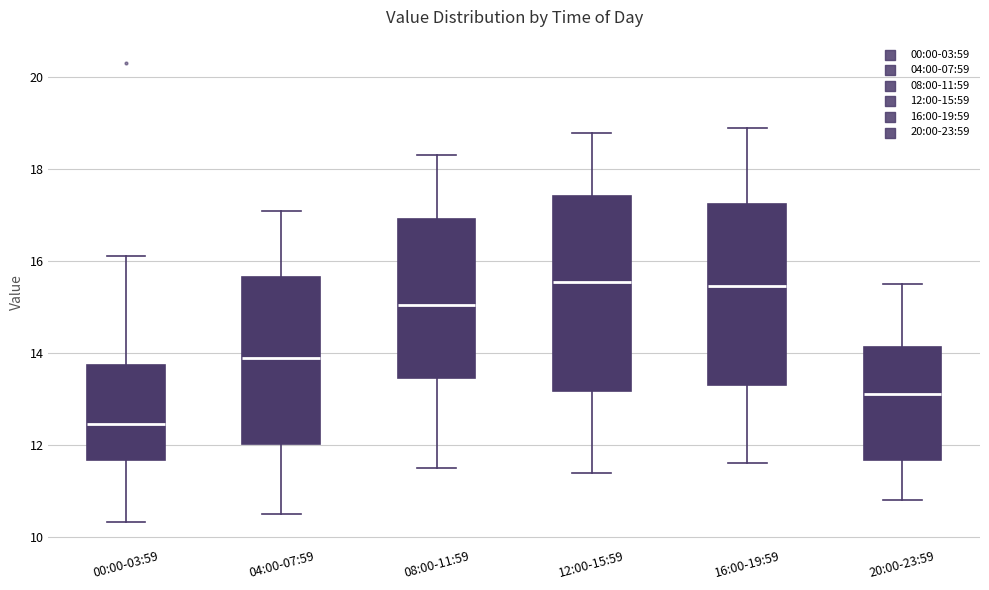

Reading left to right, transcribe this box plot: for each box, give where its median line is, the range the box spans, and where its two whiskers end, as read against the y-axis. The values are not printed on the chart, so give them approximately, as read against the axis.

00:00-03:59: median 12.4, box 11.6 to 13.8, whiskers 10.4 to 16.2
04:00-07:59: median 14.0, box 12.0 to 15.6, whiskers 10.6 to 17.2
08:00-11:59: median 15.0, box 13.4 to 17.0, whiskers 11.6 to 18.4
12:00-15:59: median 15.6, box 13.2 to 17.4, whiskers 11.4 to 18.8
16:00-19:59: median 15.4, box 13.4 to 17.2, whiskers 11.6 to 19.0
20:00-23:59: median 13.2, box 11.6 to 14.2, whiskers 10.8 to 15.6